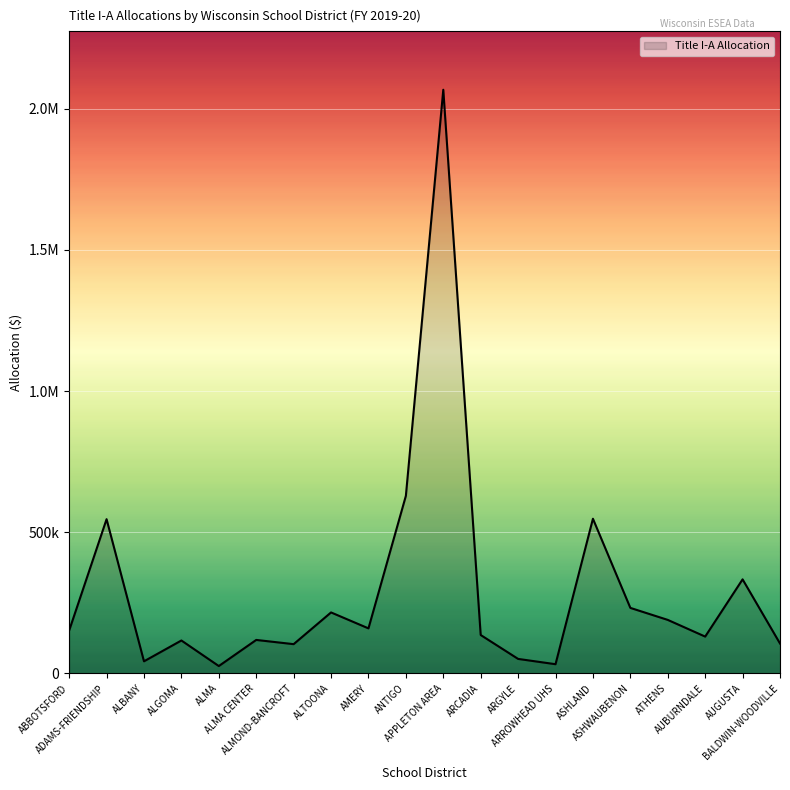

List the labels in order of value, smallest first.

ALMA, ARROWHEAD UHS, ALBANY, ARGYLE, ALMOND-BANCROFT, BALDWIN-WOODVILLE, ALGOMA, ALMA CENTER, AUBURNDALE, ARCADIA, ABBOTSFORD, AMERY, ATHENS, ALTOONA, ASHWAUBENON, AUGUSTA, ADAMS-FRIENDSHIP, ASHLAND, ANTIGO, APPLETON AREA